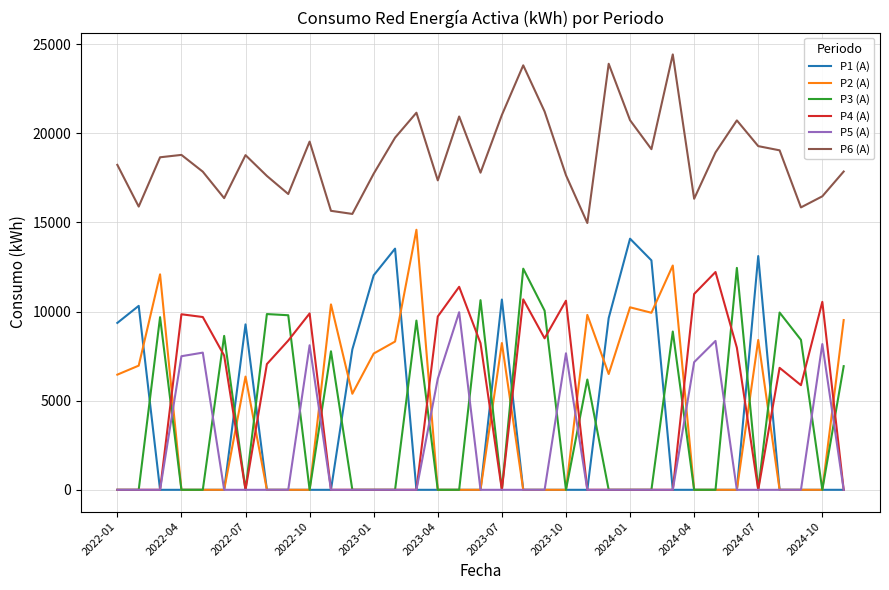

What is the greatest value displayed?

24421